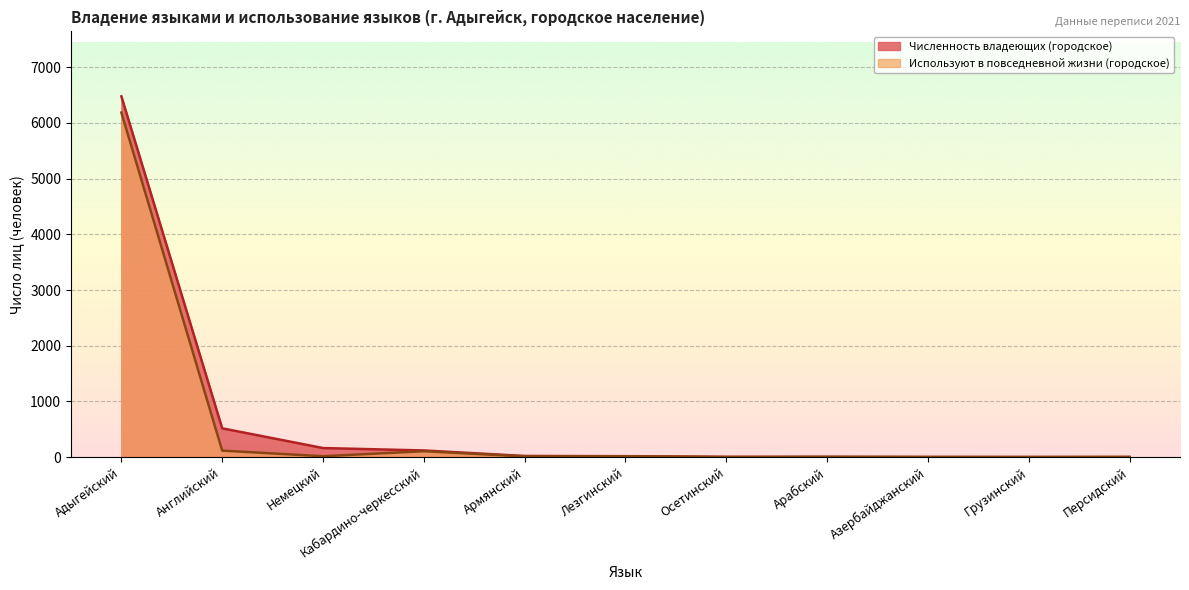

Rank the series at Адыгейский from lowest to highest value.

Используют в повседневной жизни (городское), Численность владеющих (городское)